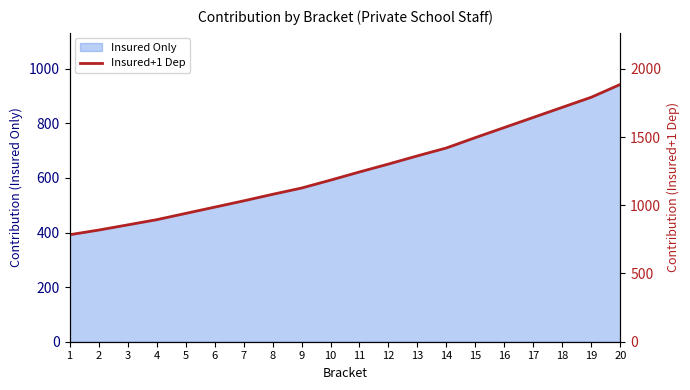

What is the lowest value of the Insured Only series?

392